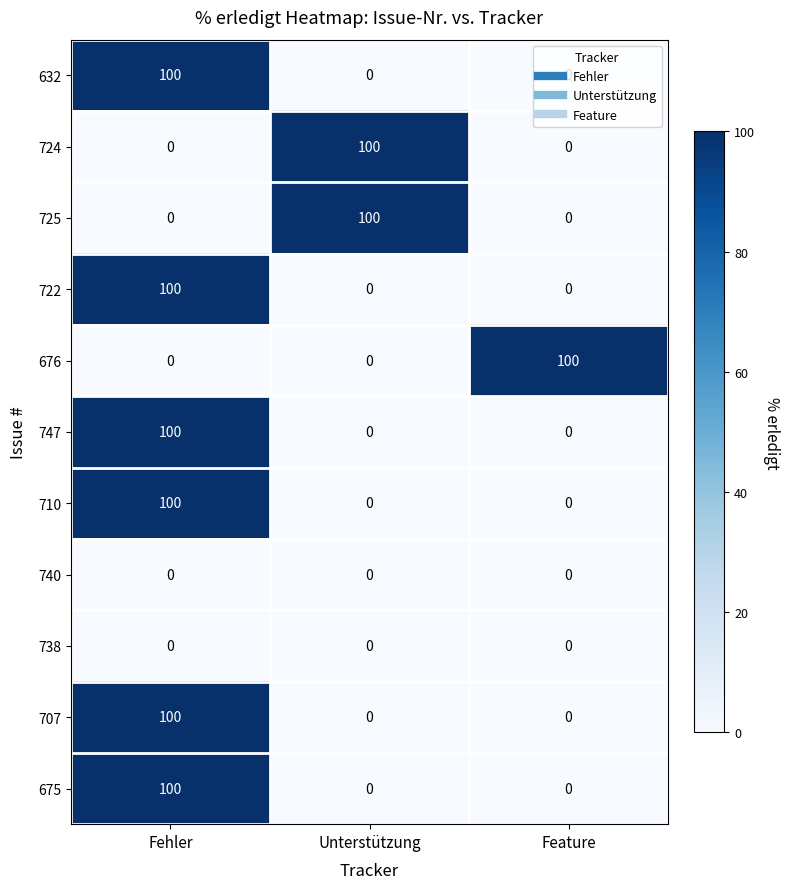

The 632 series shows 29 at Fehler. True or false?

False